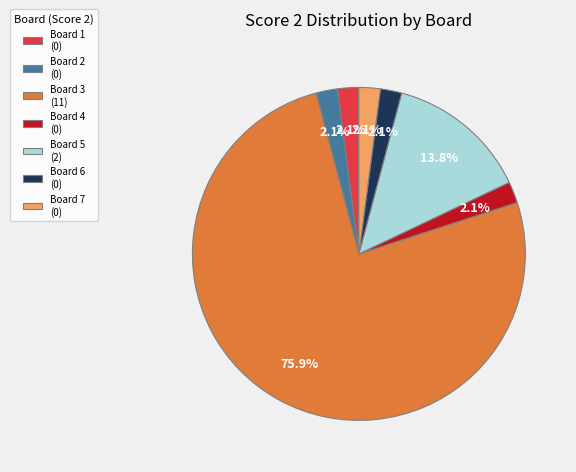

To the nearest percent, what is the difference between the largest and smallest slice percentages?

74%